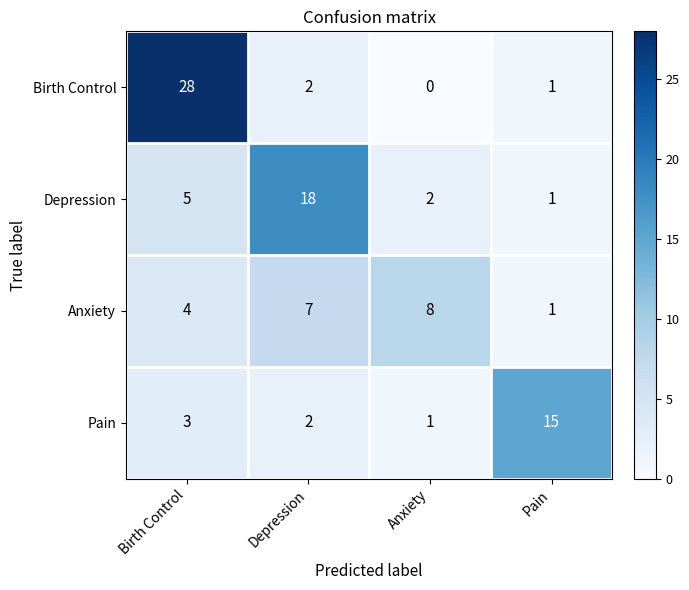

What is the difference between the highest and lowest values at Anxiety?

8